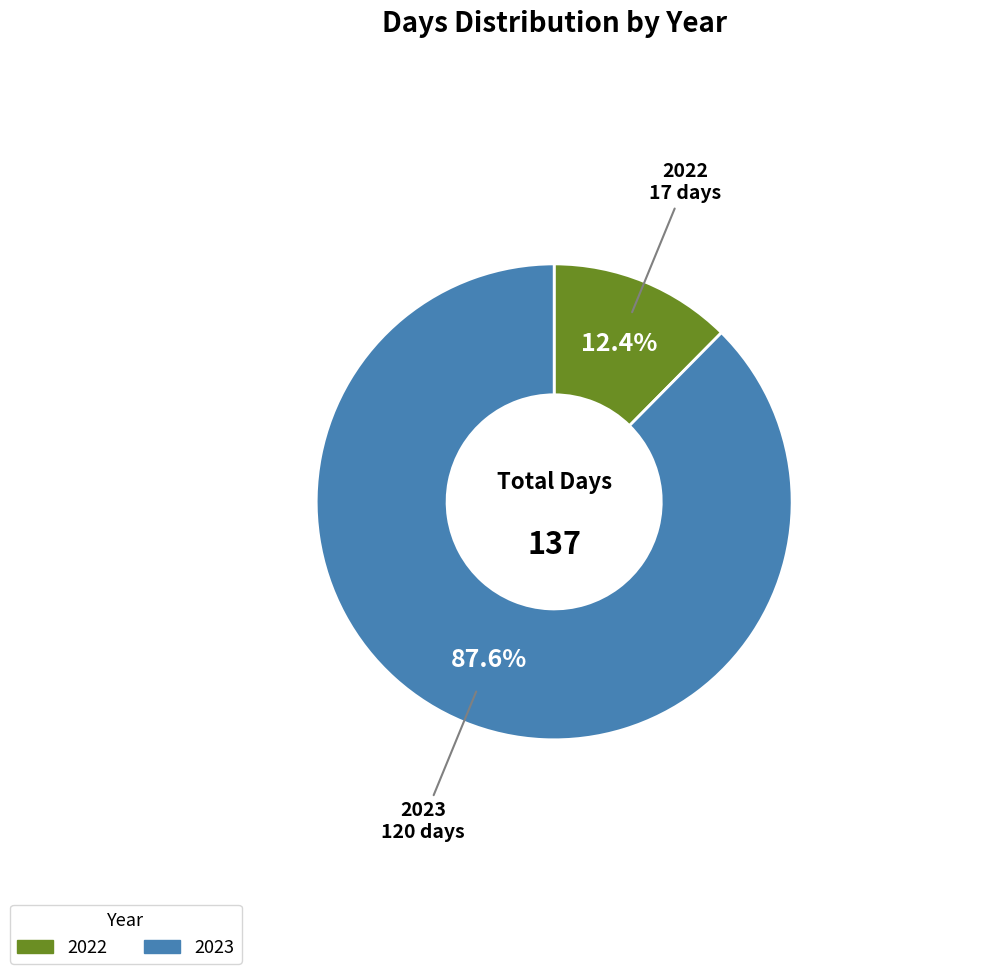

How many segments does this pie chart have?

2